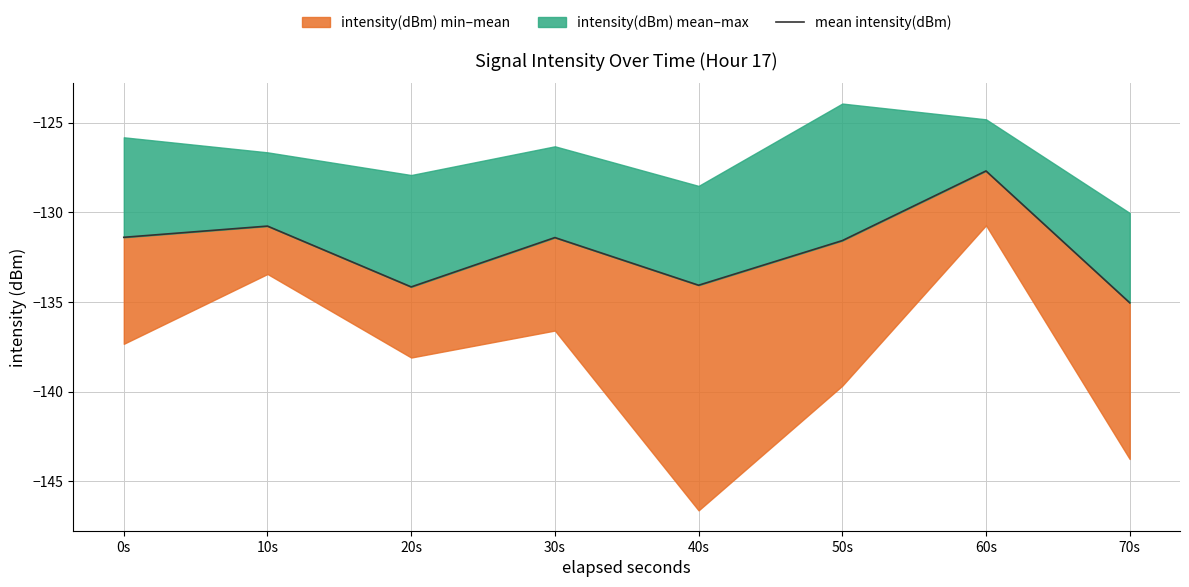

The value at 30s is -131.4. True or false?

True